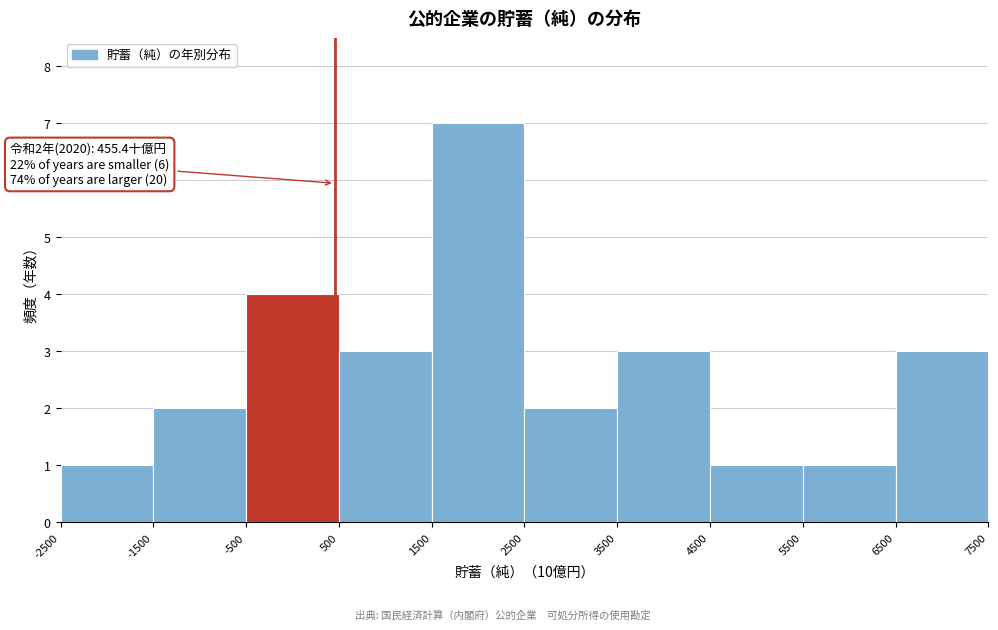

Which range on the x-axis has the tallest bar?

1500 to 2500